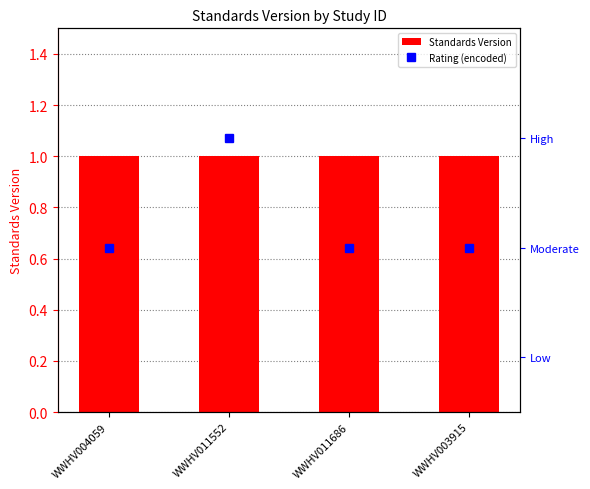

How many groups of bars are there?

4